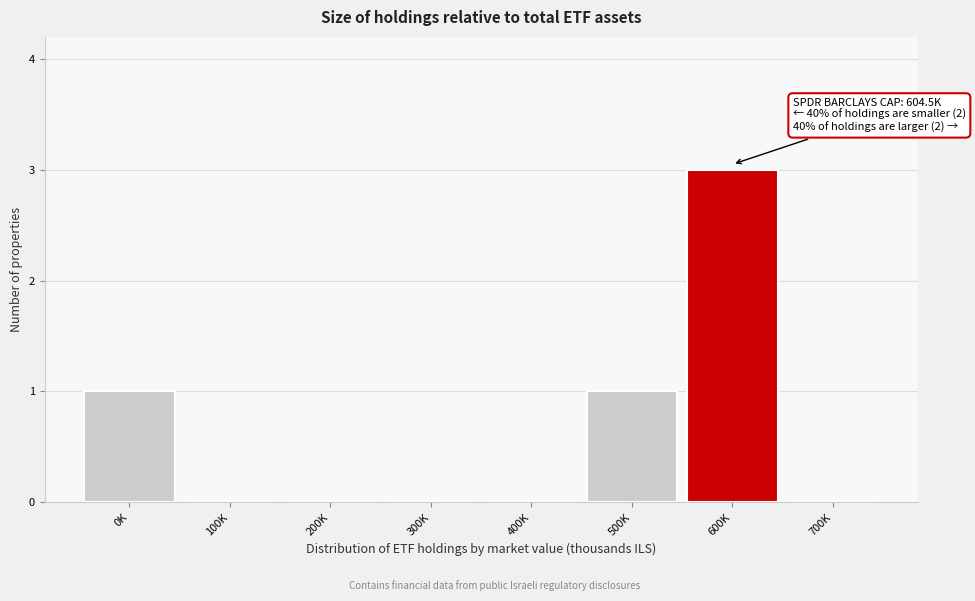

Reading right to left, list all the values displayed in this chart.

700K=0	600K=3	500K=1	400K=0	300K=0	200K=0	100K=0	0K=1